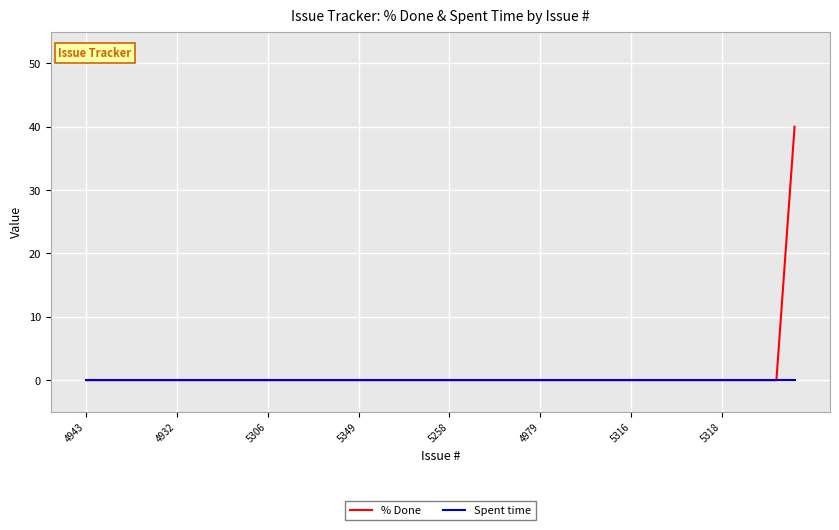

What is the maximum value shown in the chart?

40